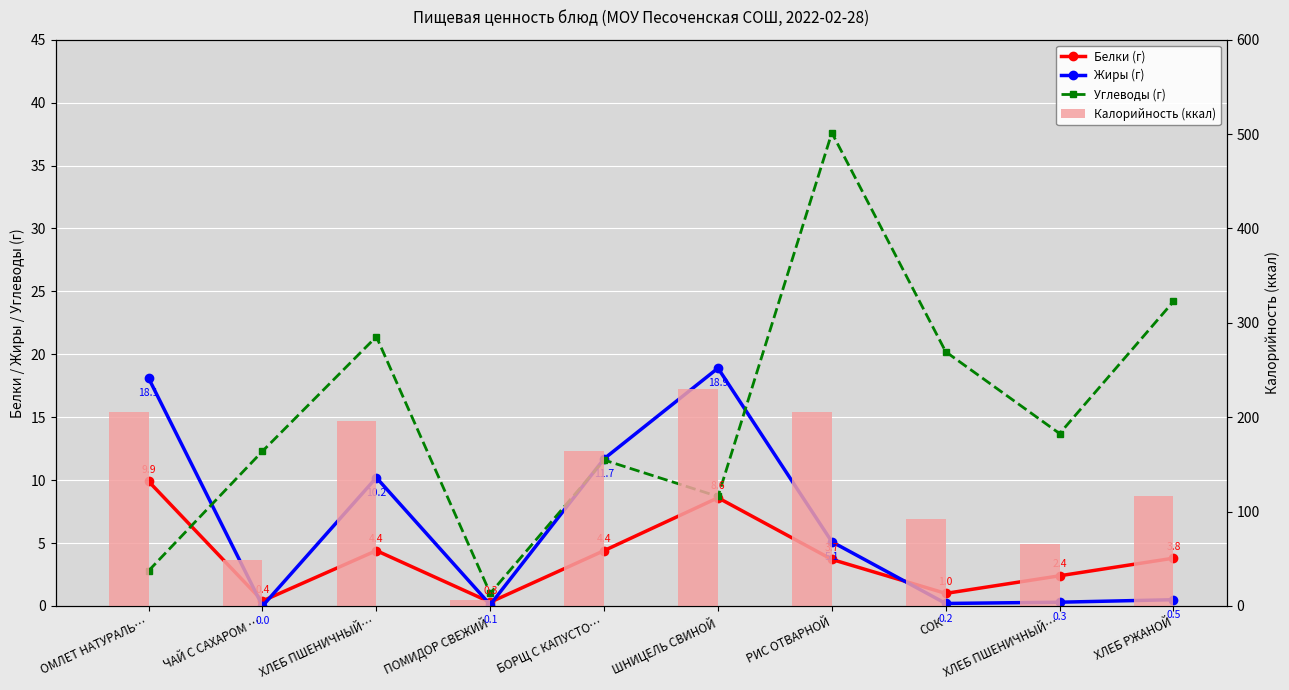

At which category does the chart reach its minimum across all series?

ЧАЙ С САХАРОМ …